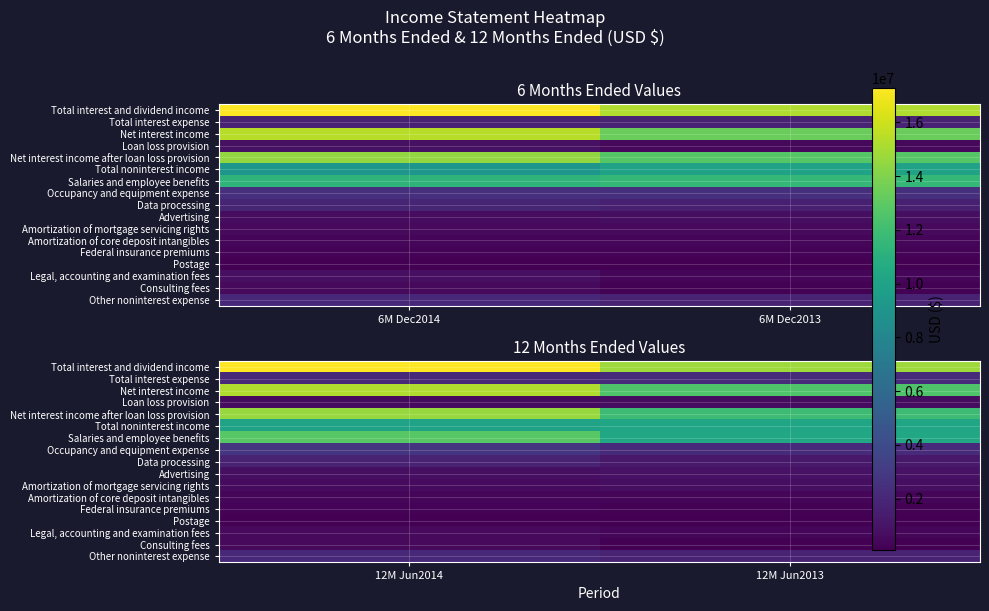

The Net interest income after loan loss provision series shows 19670719 at 12M Jun2014. True or false?

False